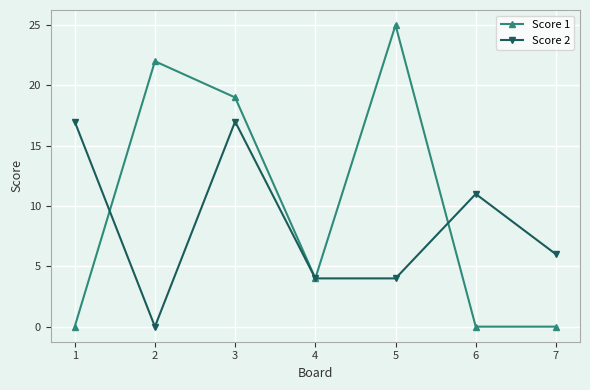

Between which two adjacent categories do Score 1 and Score 2 first intersect?

1 and 2